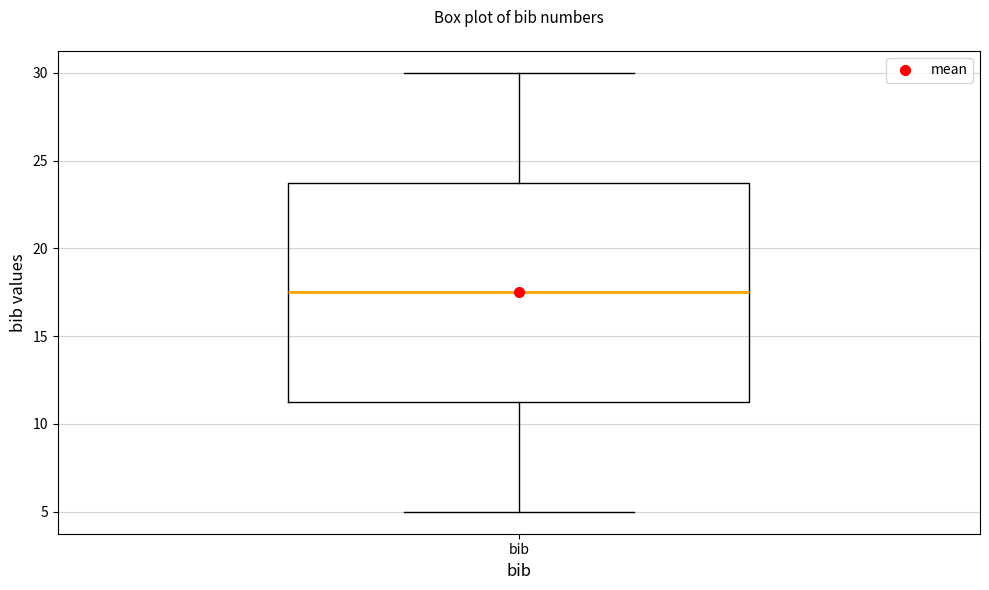

Transcribe this box plot: give where the median line is, the range the box spans, and where the two whiskers end, as read against the y-axis. The values are not printed on the chart, so give them approximately, as read against the axis.

median 17.5, box 11.5 to 24.0, whiskers 5.0 to 30.0